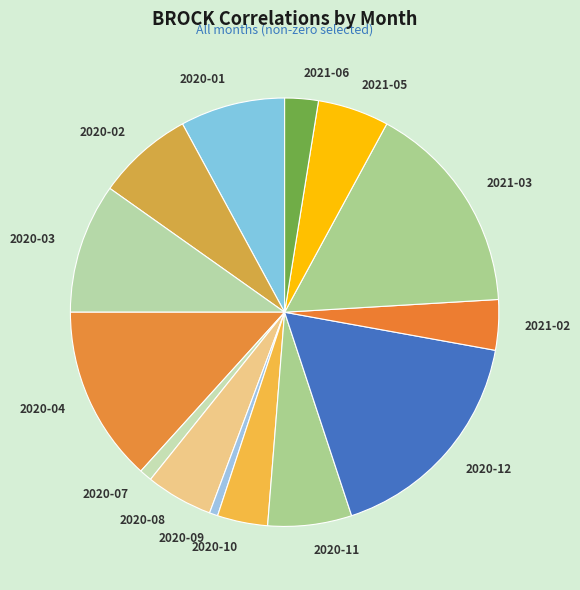

Does any single category account for the majority?

No